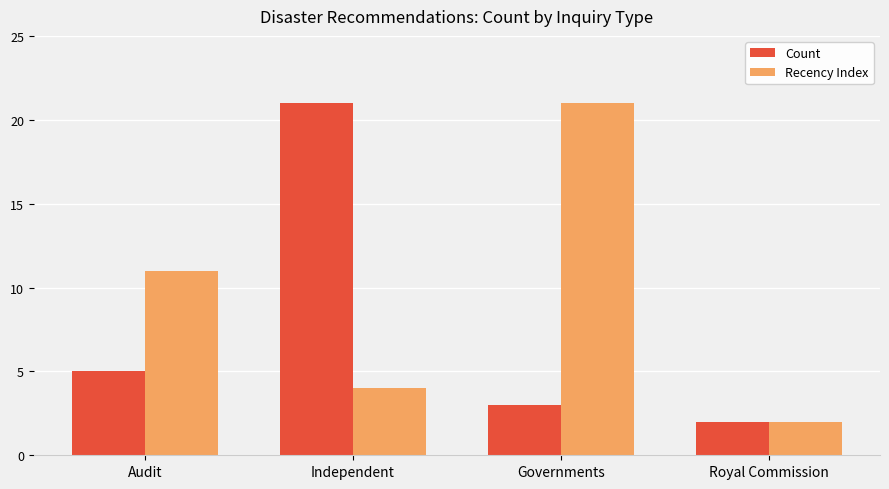

What position from the left is Audit?

1